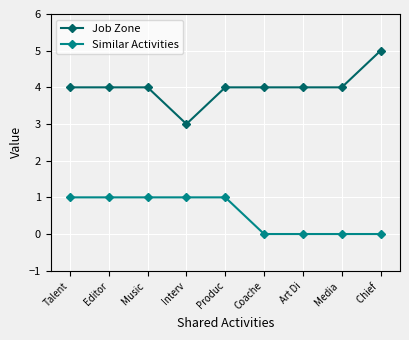

At Coache, list the series in order from largest to smallest.

Job Zone, Similar Activities